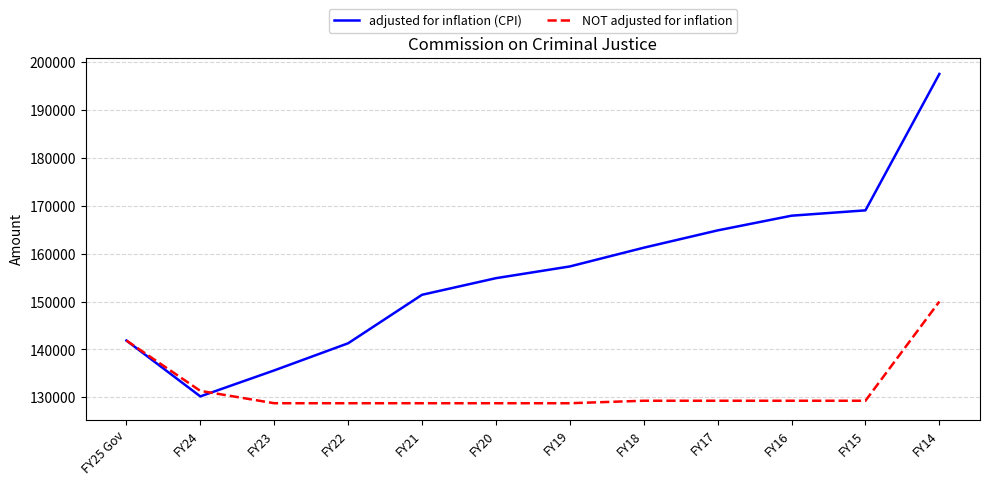

What position from the left is FY14?

12